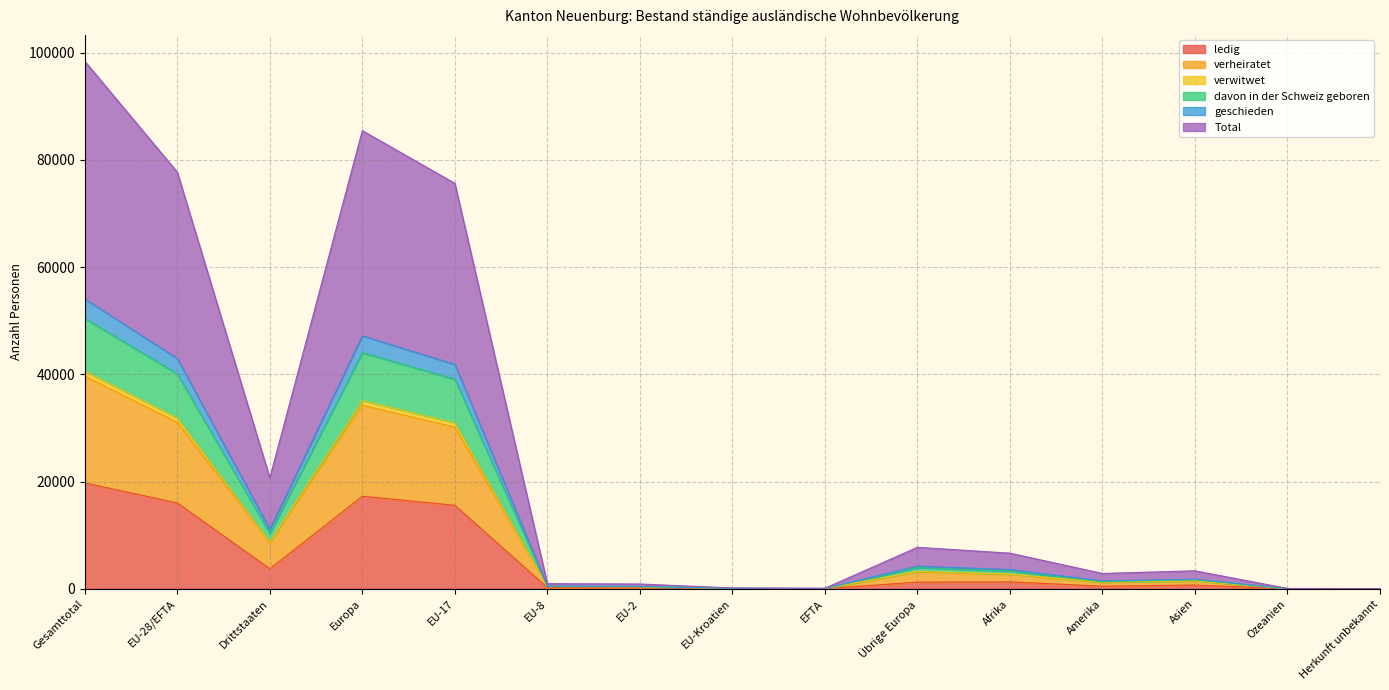

Reading left to right, transcribe all the data shown in this chart.

ledig: 19747	16014	3733	17257	15576	219	185	13	21	1243	1293	485	695	14	3
verheiratet: 39651	31066	8585	34226	30162	419	387	59	39	3160	2700	1214	1471	26	14
verwitwet: 50420	40091	10329	44051	39085	462	418	70	56	3960	3301	1335	1690	29	14
davon in der Schweiz geboren: 54070	42953	11117	47177	41863	496	456	80	58	4224	3600	1470	1776	32	15
geschieden: 40613	31871	8742	35115	30951	423	395	62	40	3244	2735	1233	1489	27	14
Total: 98391	77714	20677	85449	75618	955	889	152	100	7735	6644	2854	3352	62	30